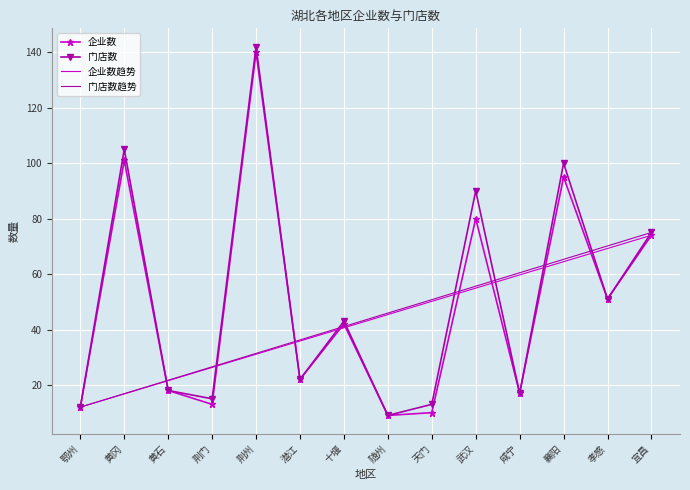

What is the smallest value displayed?

9